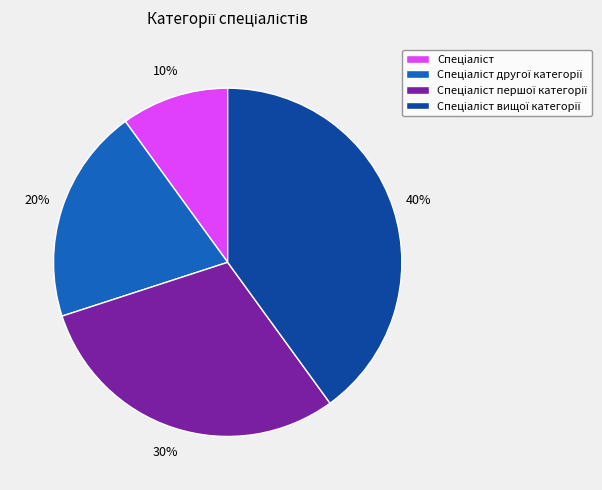

Does any single category account for the majority?

No